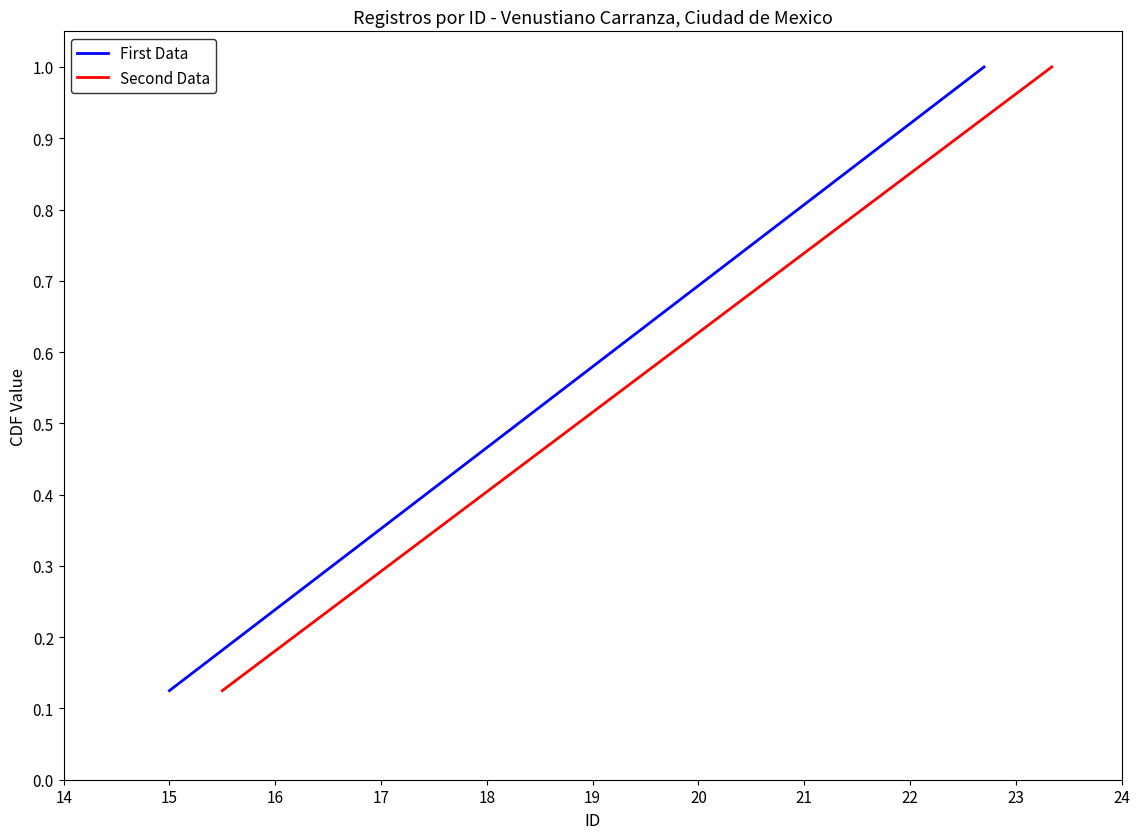

Rank the series by their maximum value, from lowest to highest.

First Data, Second Data